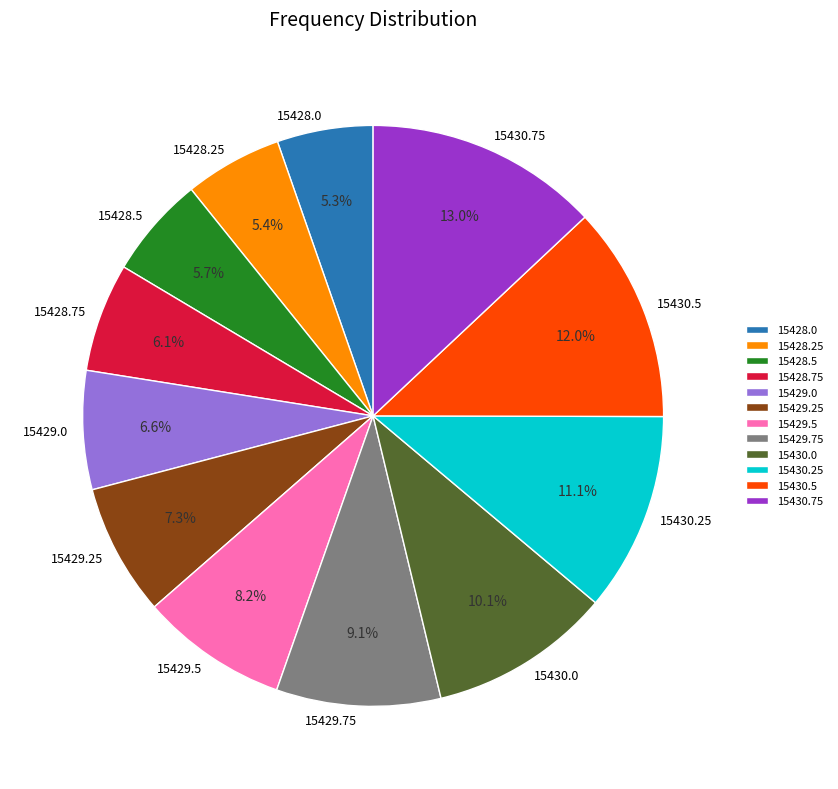

What portion of the pie excludes 15430.75?

87.0%